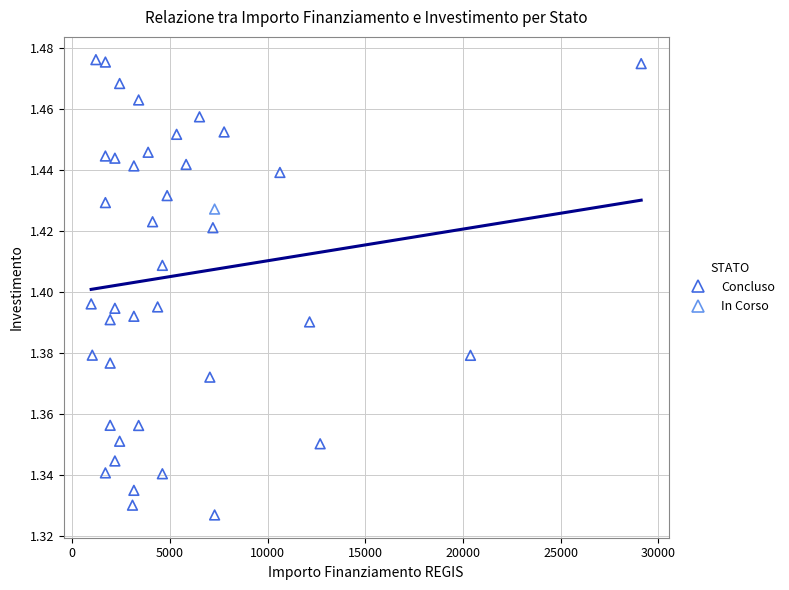

What are all the series names shown in the legend?

Concluso, In Corso